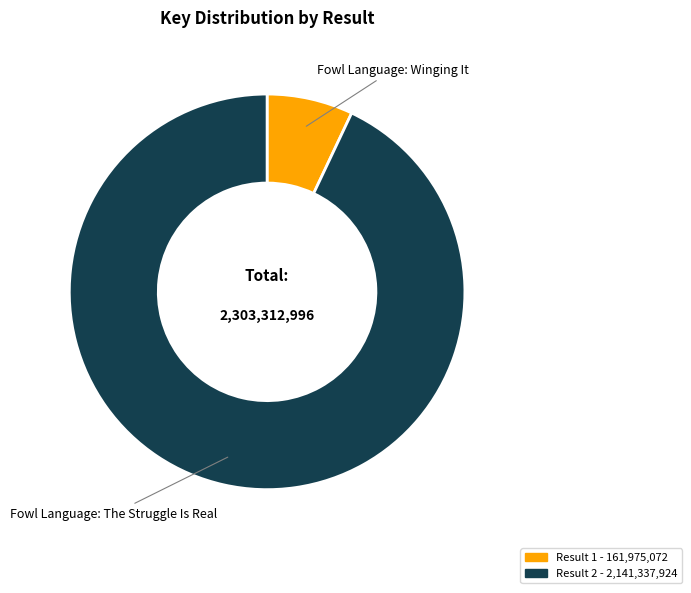

Is there any slice that represents more than half of the pie?

Yes